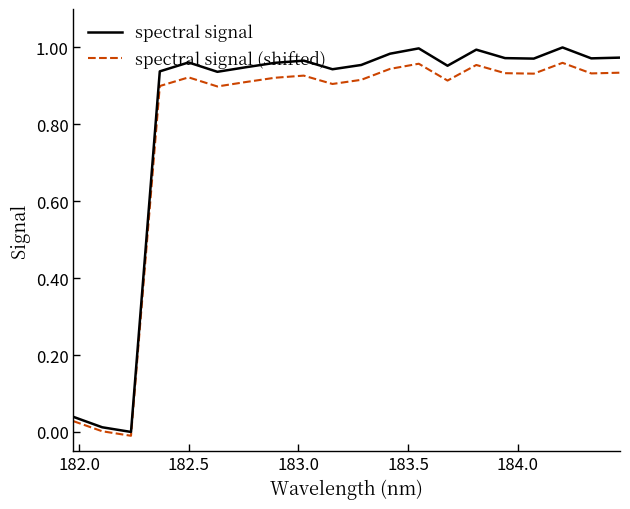

True or false: spectral signal (shifted) and spectral signal cross at least once.

False